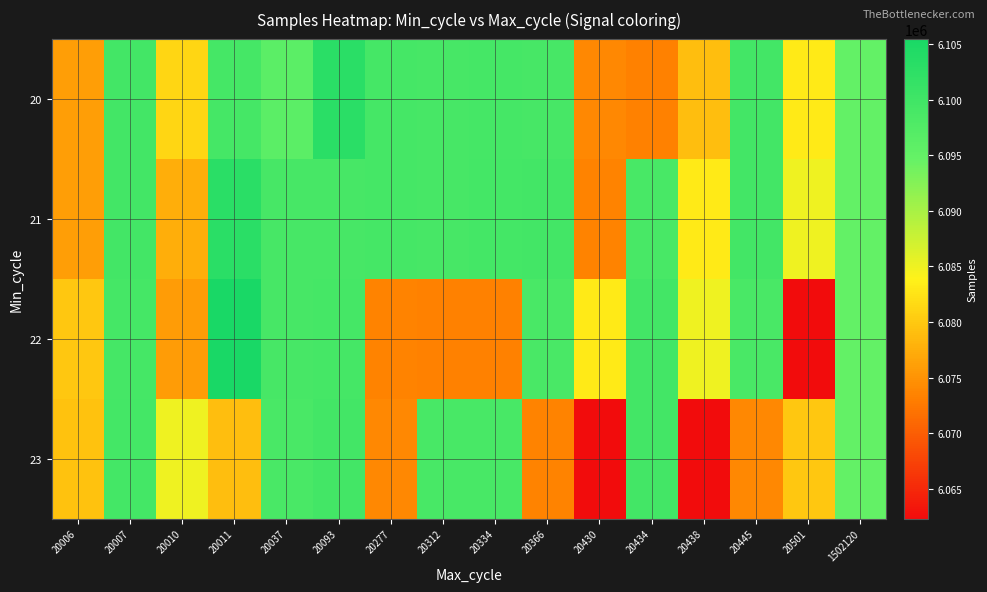

Between 20093 and 20312, which series saw the biggest shift?

22